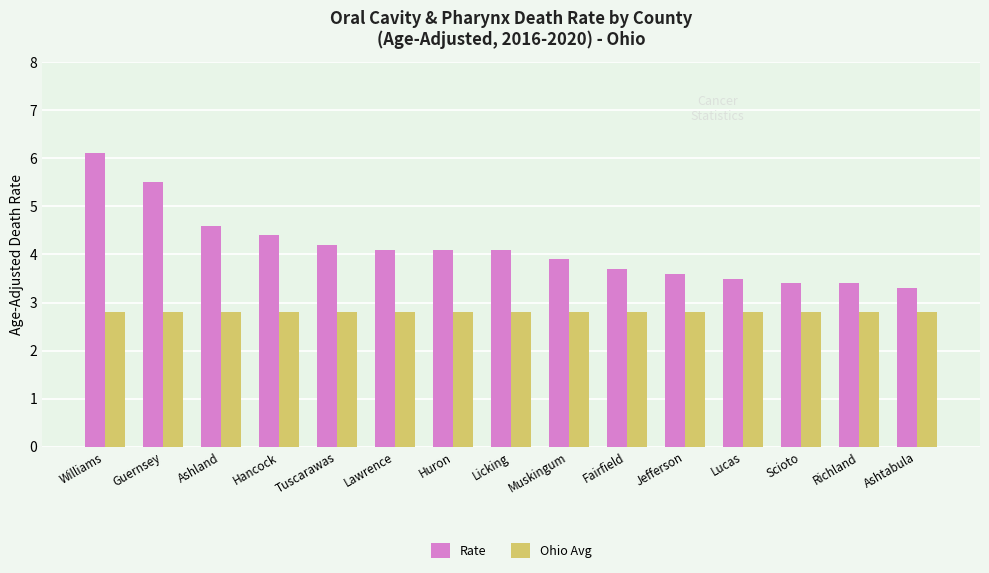

Rank the series by their average value, from highest to lowest.

Rate, Ohio Avg